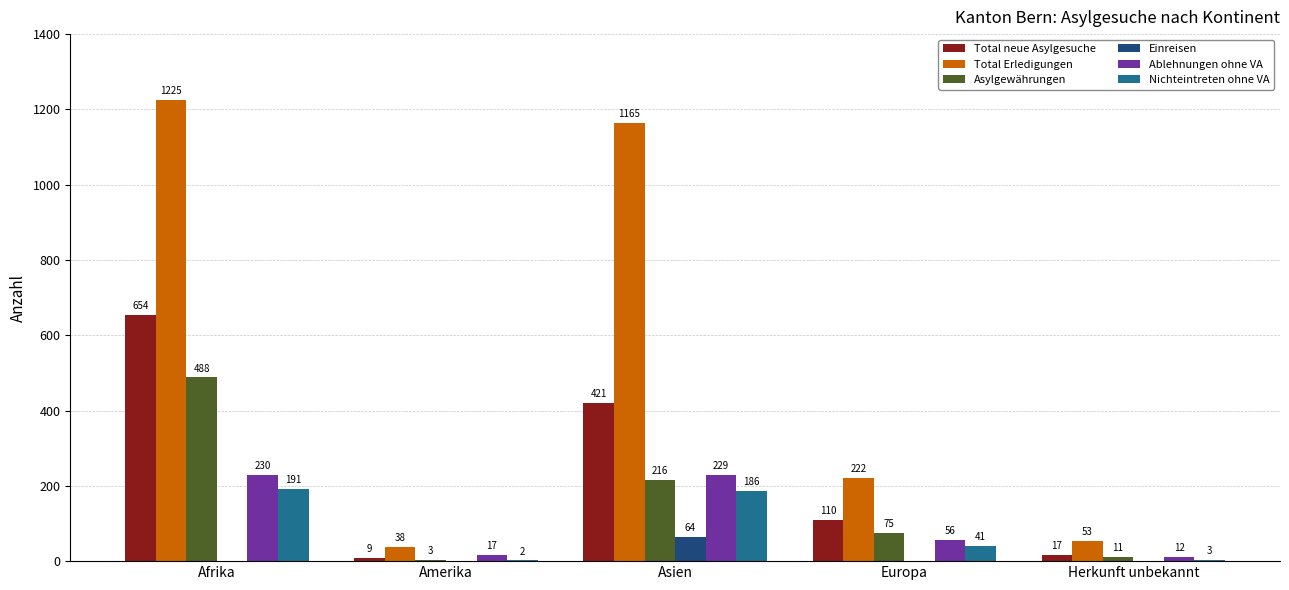

Where does the Ablehnungen ohne VA series first go above 56?

Afrika